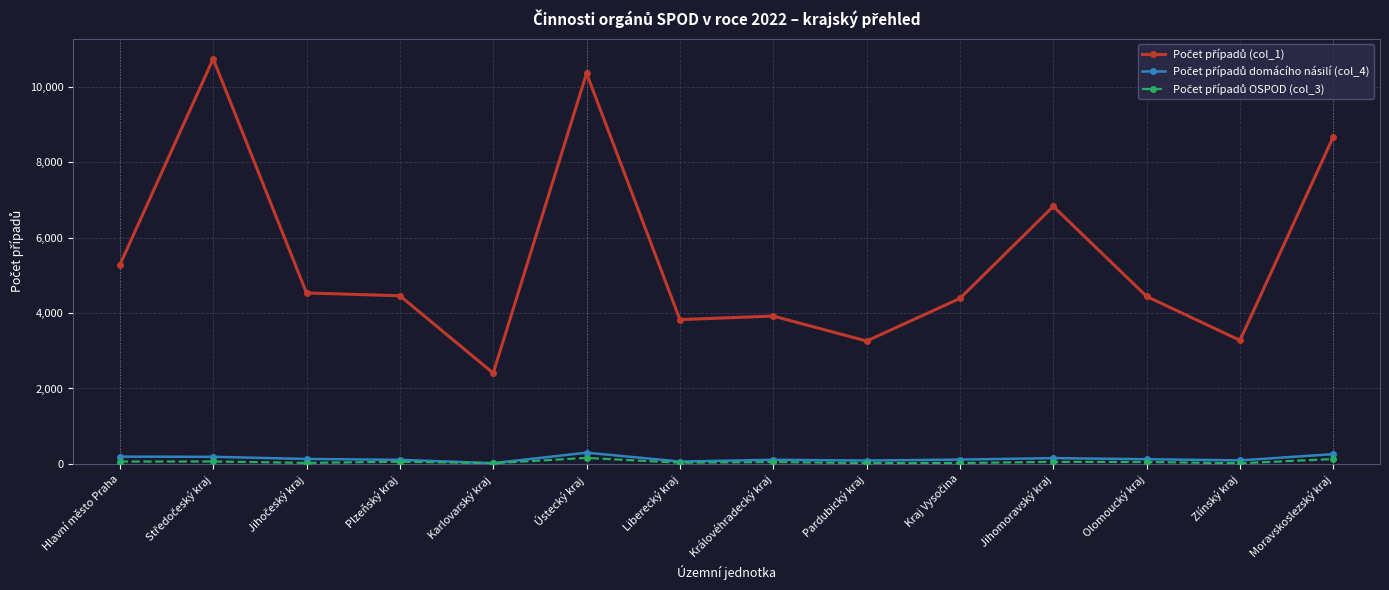

What is the label of the 6th point from the right?

Pardubický kraj